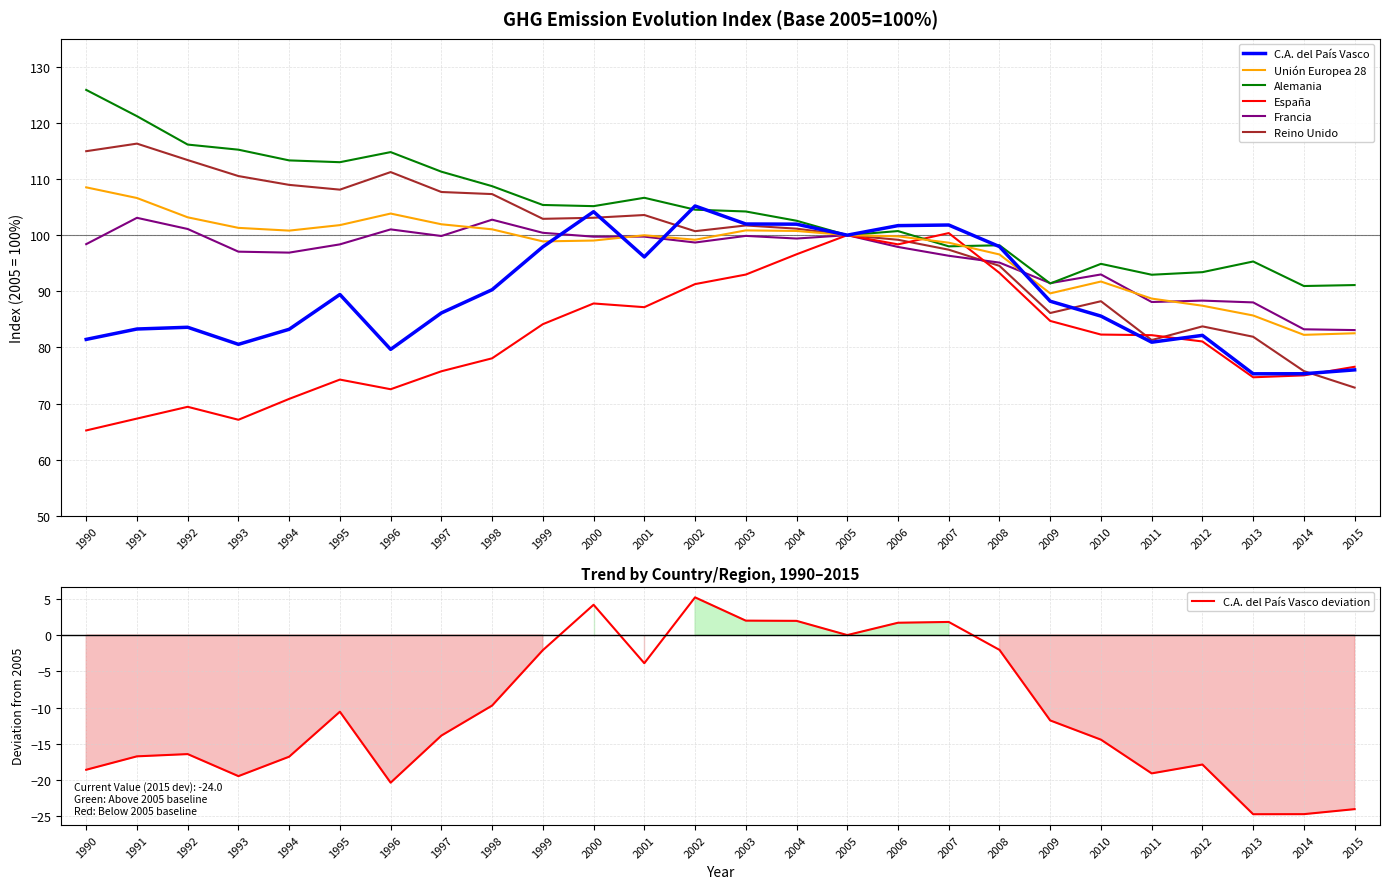

Which label corresponds to the smallest value in the chart?

1990